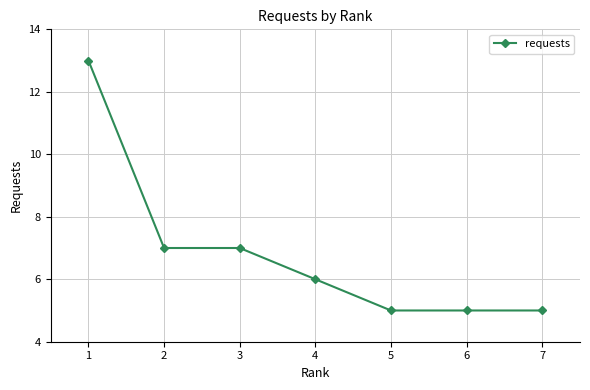

Count the number of data series in this chart.

1